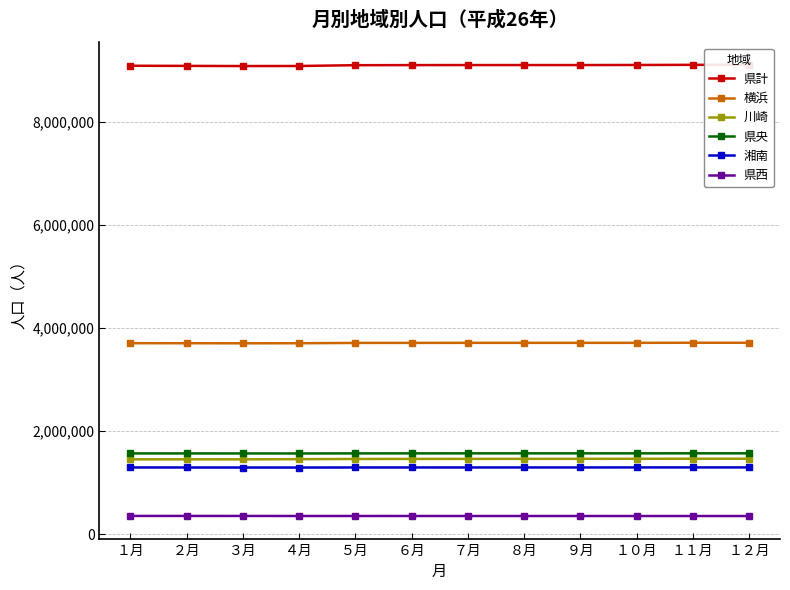

What is the difference between the 県西 values at １１月 and ３月?

1300